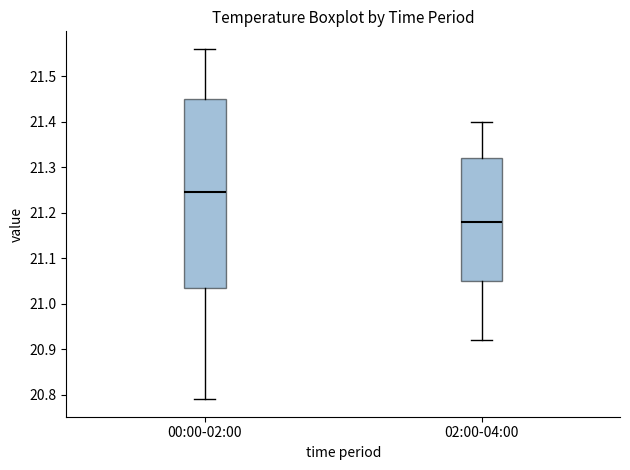

Reading left to right, read every box against the y-axis: the position of its median line, the range the box covers, and the ends of its whiskers. The values are not printed on the chart, so give them approximately, as read against the axis.

00:00-02:00: median 21.25, box 21.04 to 21.45, whiskers 20.79 to 21.56
02:00-04:00: median 21.18, box 21.05 to 21.32, whiskers 20.92 to 21.40